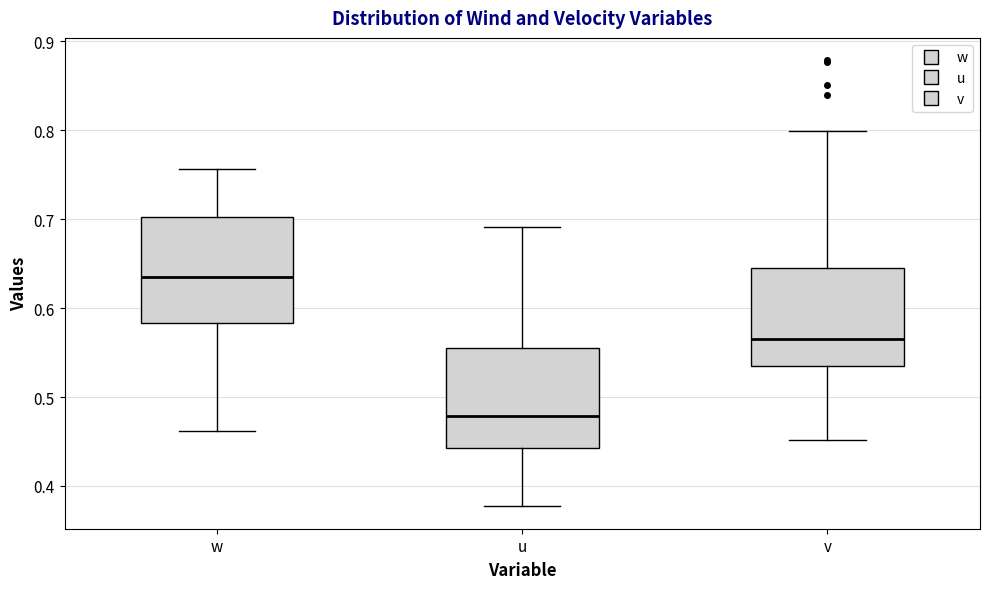

Which box's median line is the lowest?

u